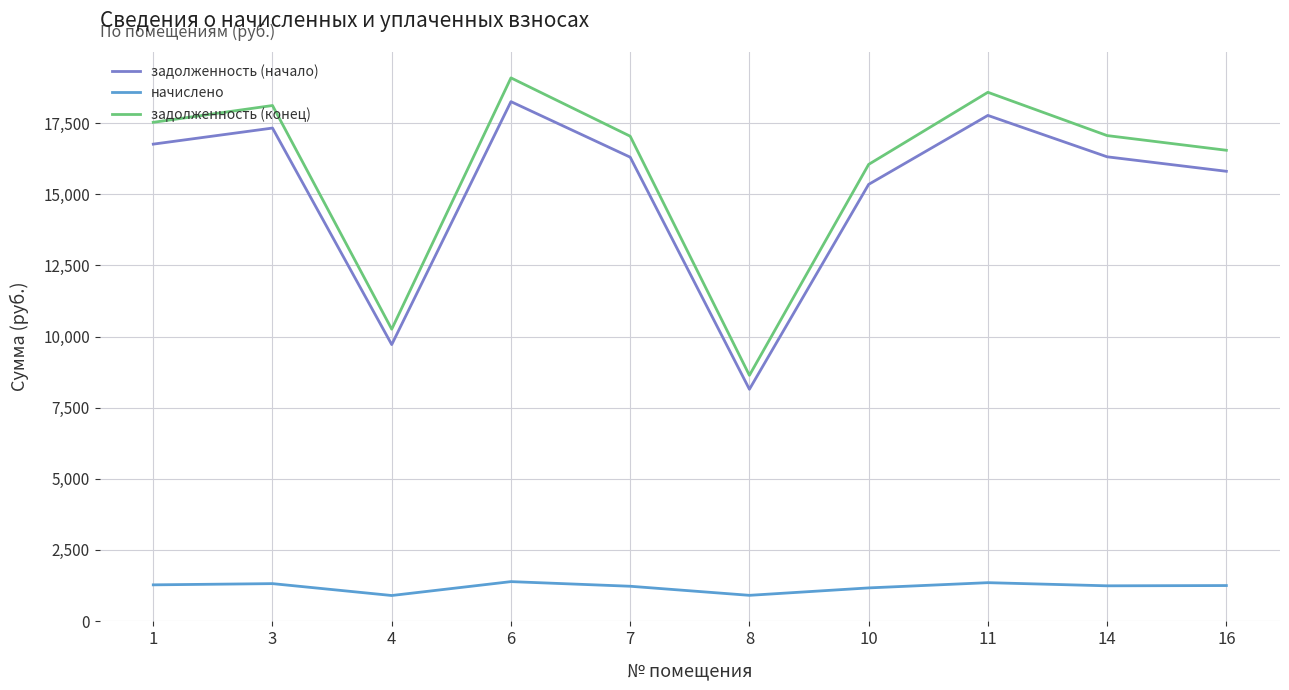

What is the average value of the начислено series?

1201.2